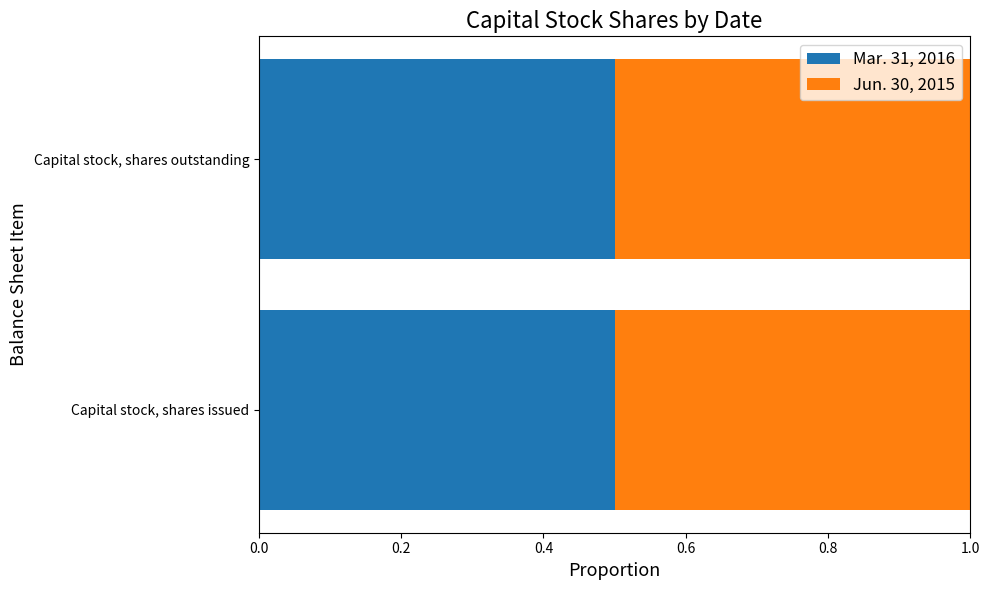

What is the sum of all Mar. 31, 2016 values?

1.0